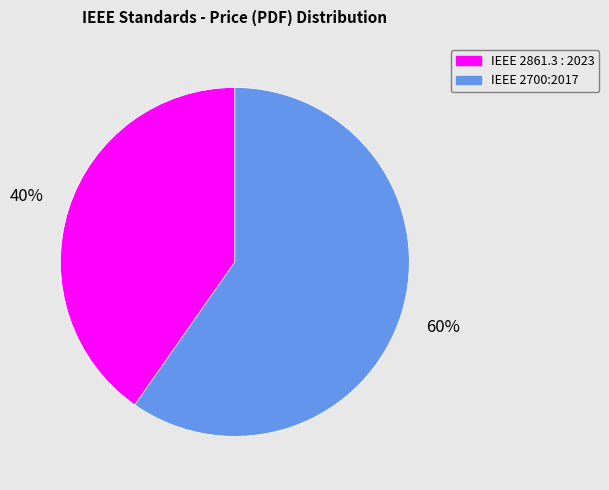

Approximately how many times larger is the value at IEEE 2861.3 : 2023 compared to IEEE 2700:2017?

0.7